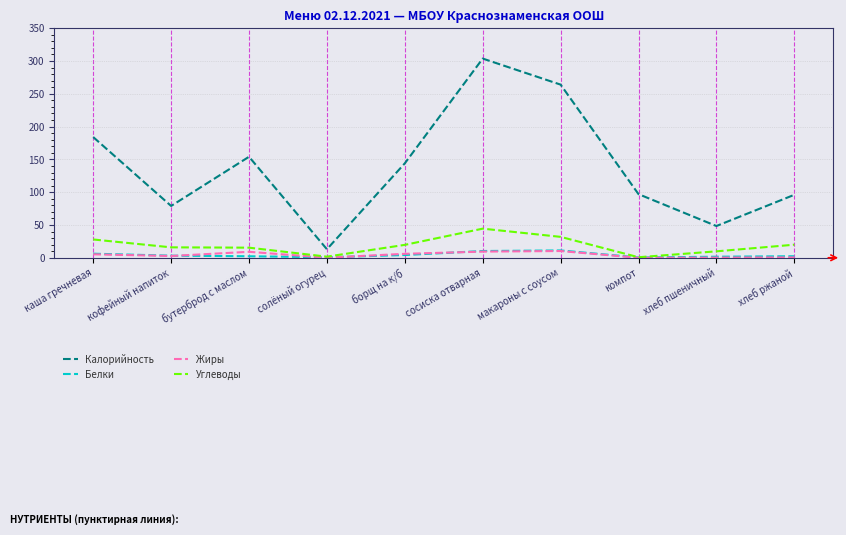

At which category is the sum across all series the highest?

сосиска отварная